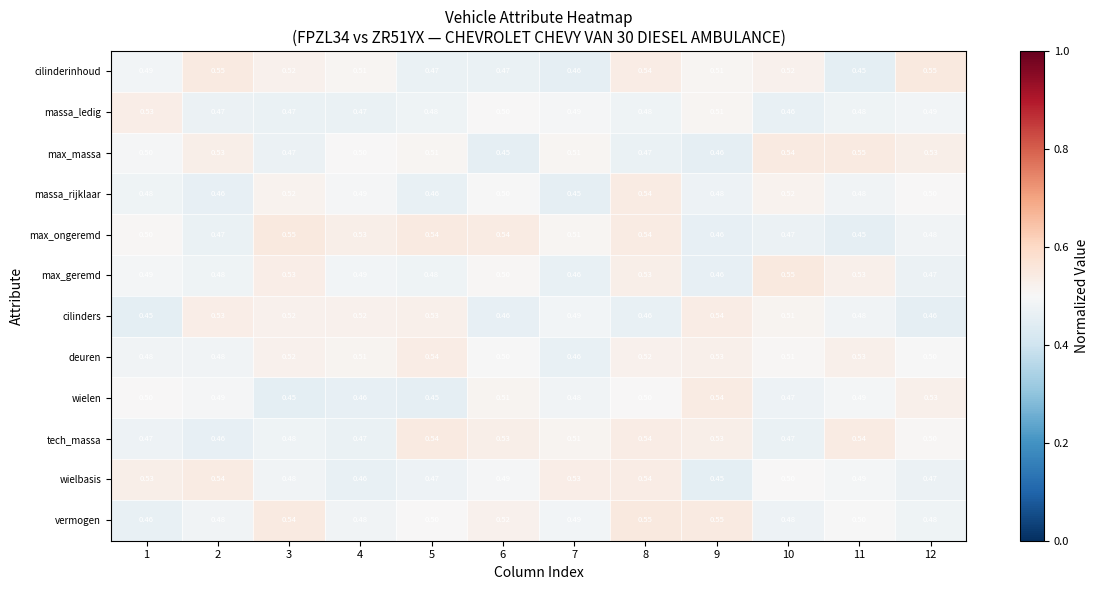

Is the value of deuren at 8 greater than the value of max_ongeremd at 3?

No